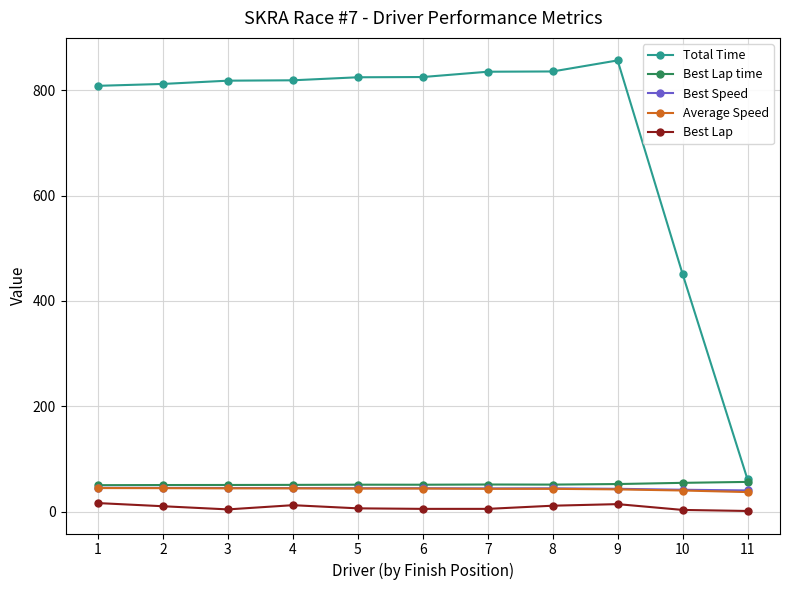

What is the sum of the Best Lap time values at 11 and 1?

106.2